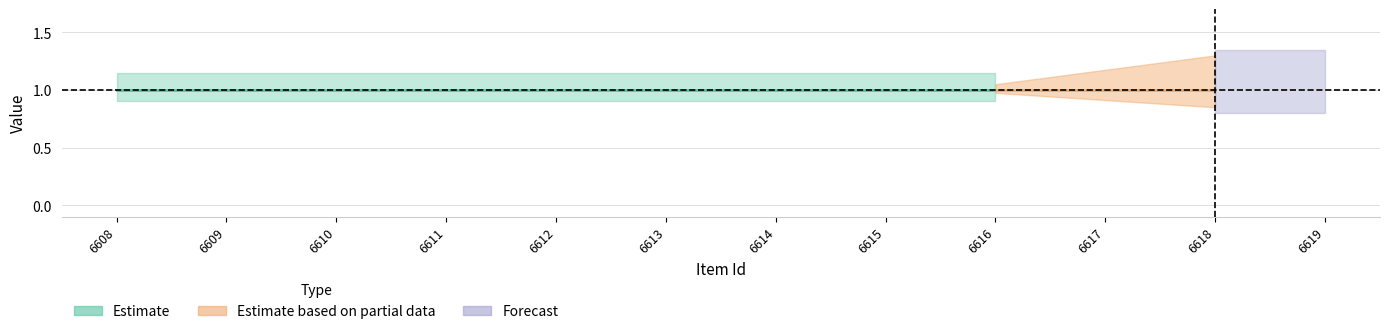

Rank the categories by featured value from lowest to highest.

6608, 6609, 6610, 6611, 6612, 6613, 6614, 6615, 6616, 6617, 6618, 6619